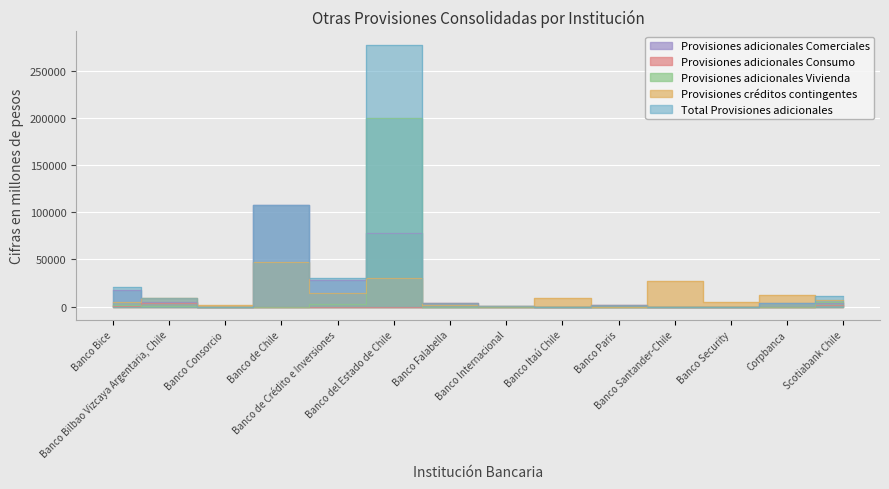

Between Banco Bilbao Vizcaya Argentaria, Chile and Banco Itaú Chile, which is larger?

Banco Bilbao Vizcaya Argentaria, Chile